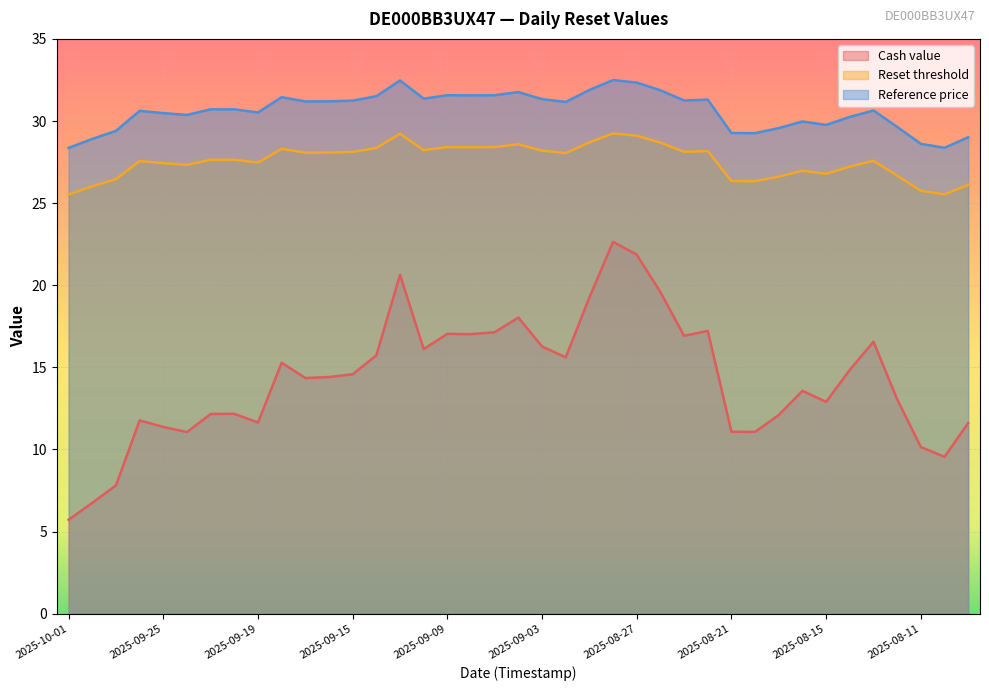

At which category does the chart reach its peak across all series?

2025-08-28